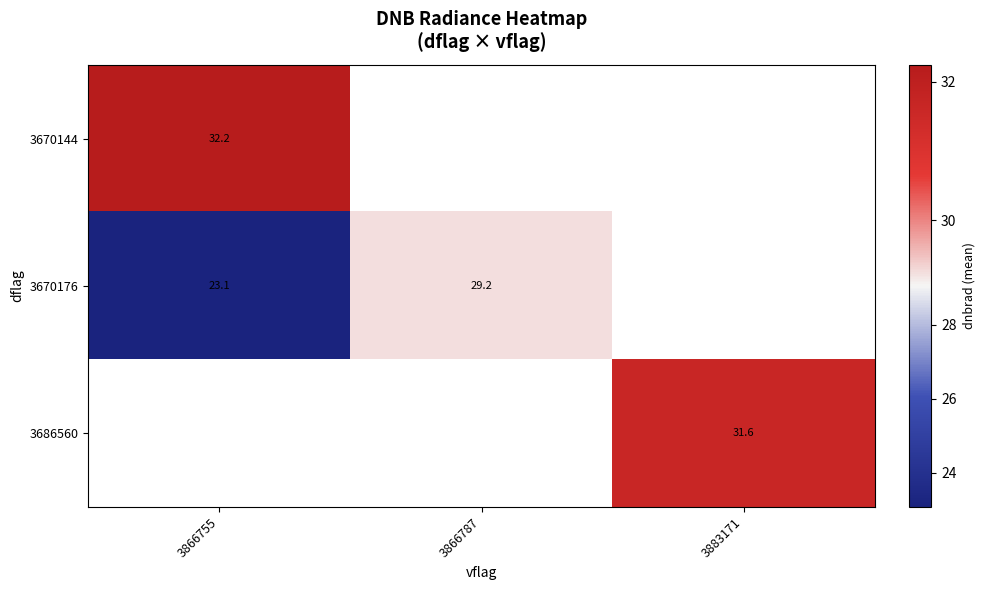

Is the value of 3670144 at 3866755 greater than the value of 3686560 at 3883171?

Yes